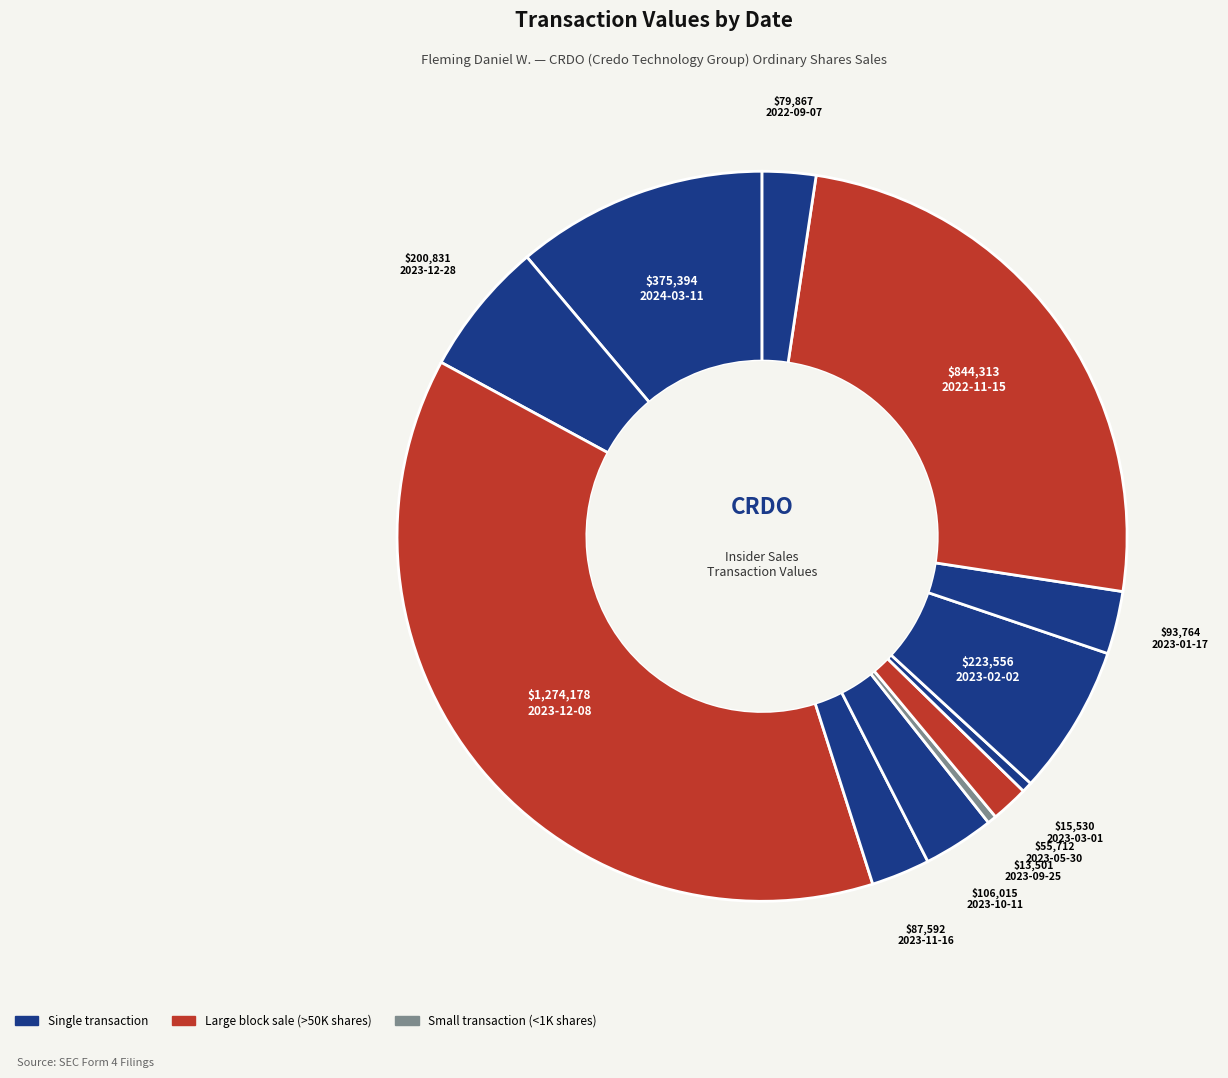

How many slices are in this pie chart?

12